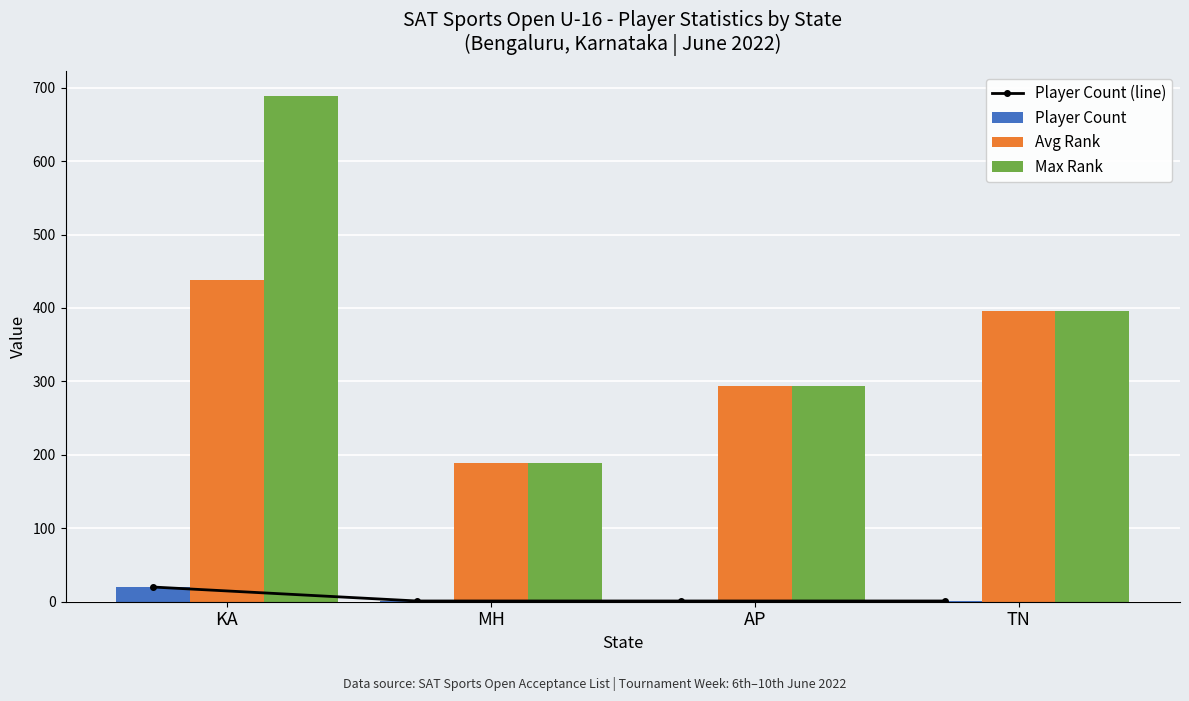

What is the sum of the Player Count values at TN and MH?

2